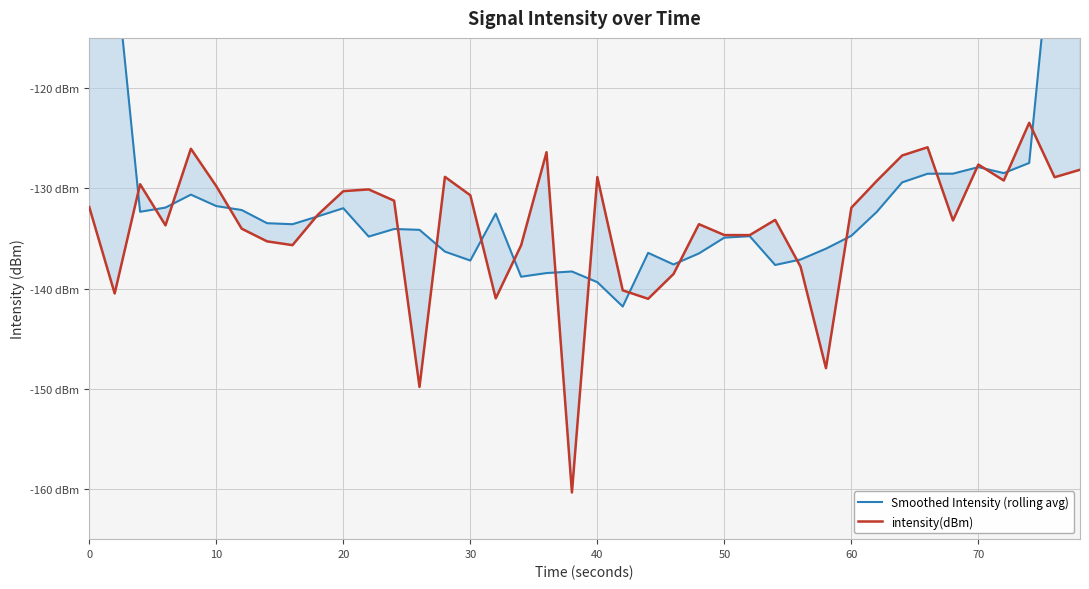

How many intersections are there between intensity(dBm) and Smoothed Intensity (rolling avg)?

20